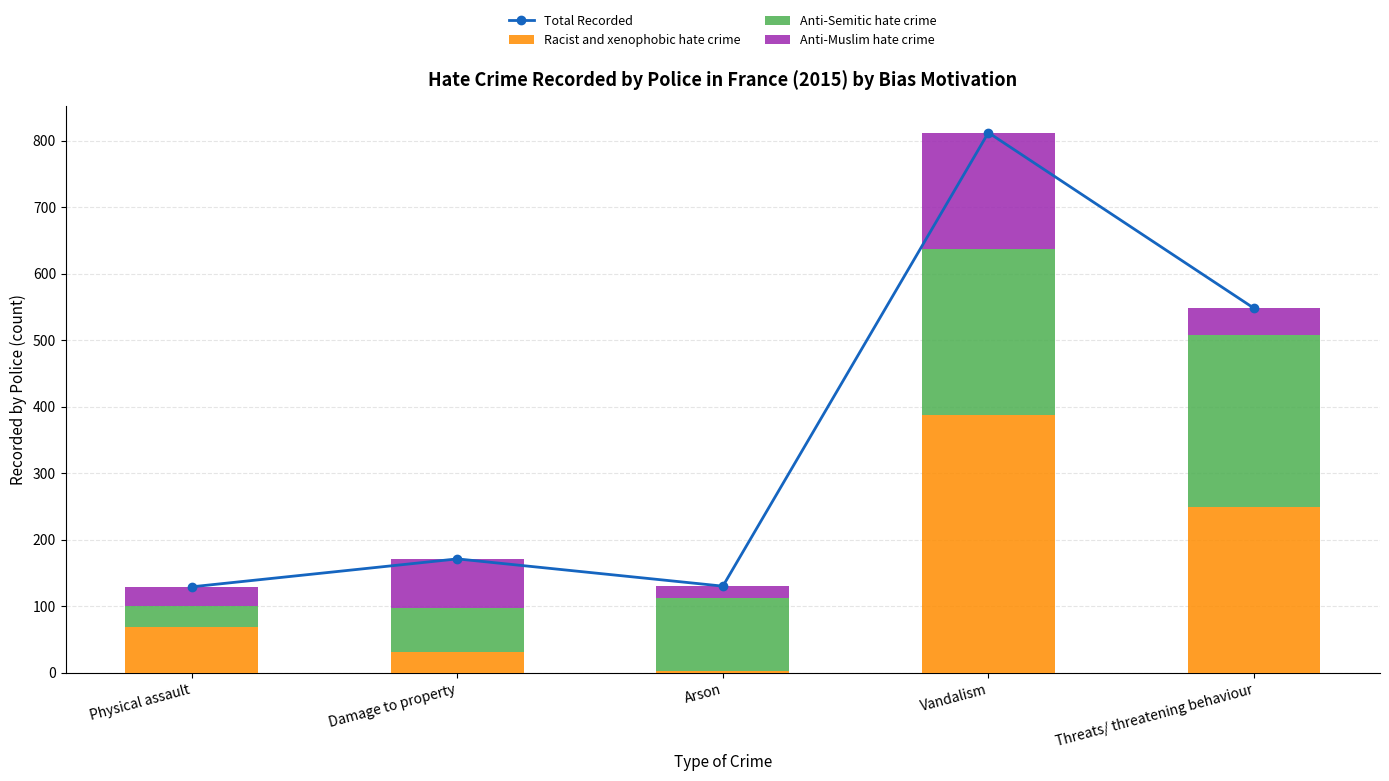

Reading left to right, what are all the values shown in this chart?

Total Recorded: 129	171	130	812	548
Racist and xenophobic hate crime: 69	31	3	387	249
Anti-Semitic hate crime: 31	66	109	250	259
Anti-Muslim hate crime: 29	74	18	175	40